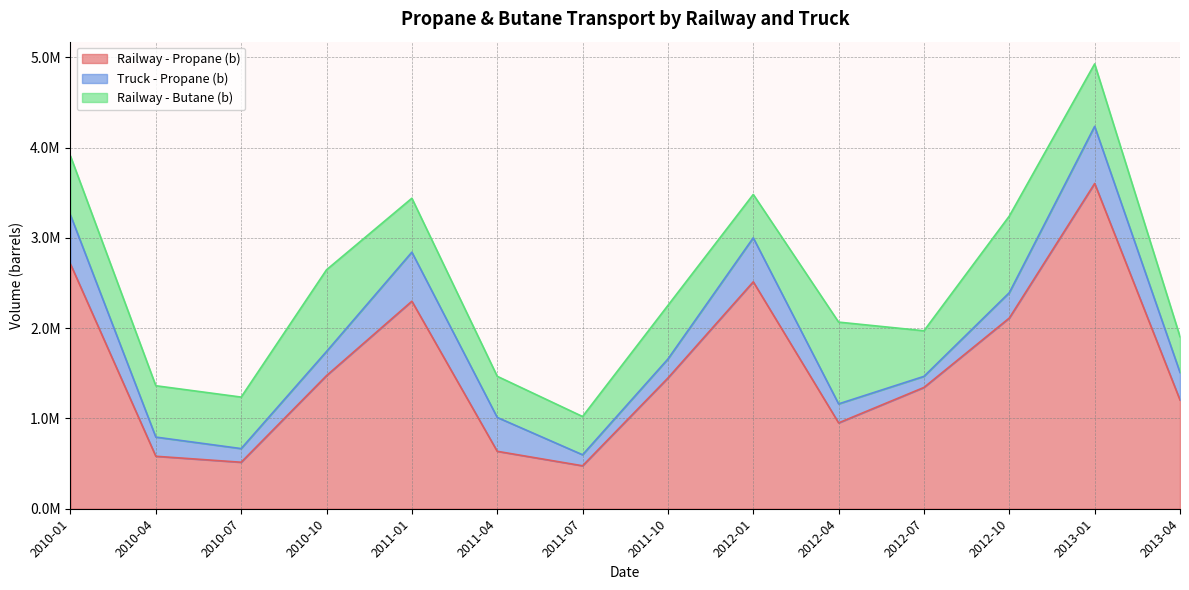

At how many categories does at least one series exceed 1572736?

5